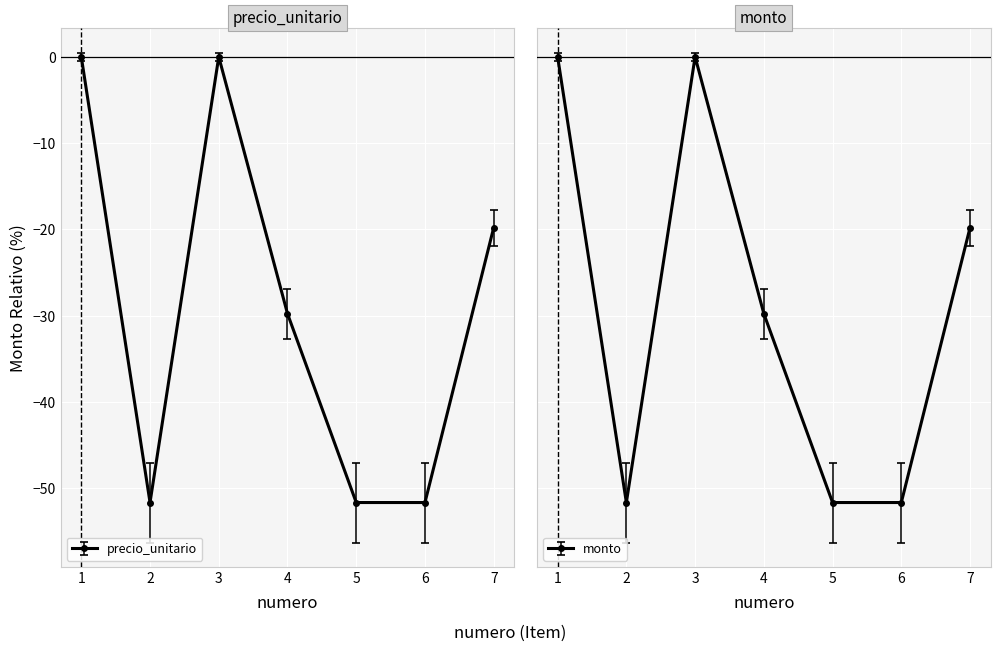

In precio_unitario, how many points are lower than both neighbors (excluding endpoints)?

1